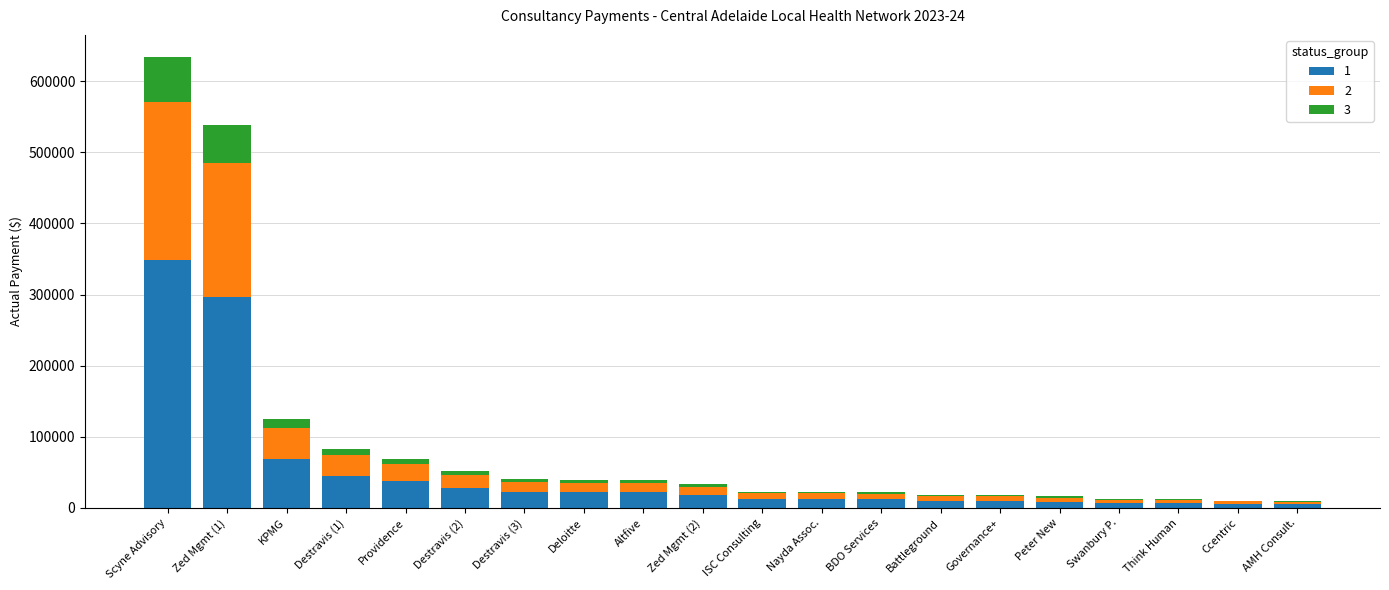

At which category is the sum across all series the highest?

Scyne Advisory